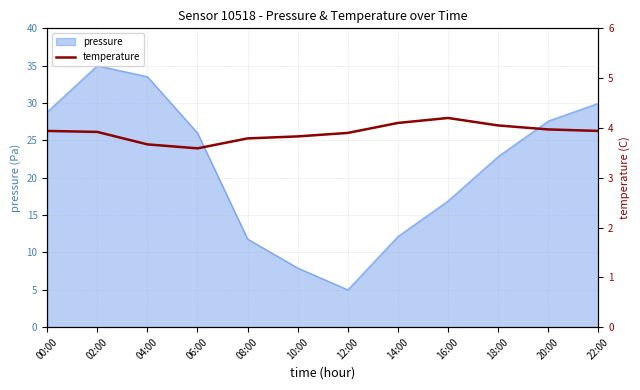

Between 02:00 and 12:00, which is larger?

02:00